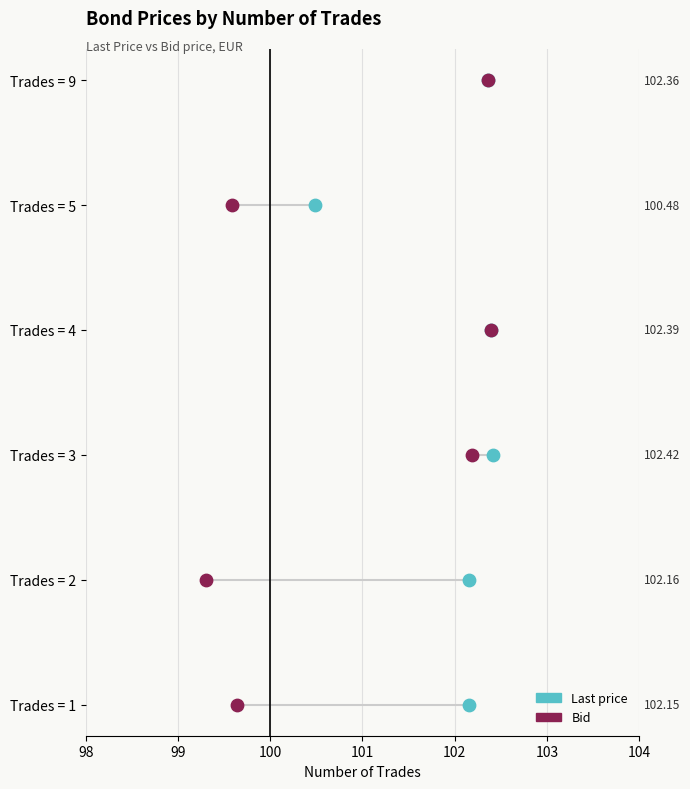

What are all the series names shown in the legend?

Last price, Bid